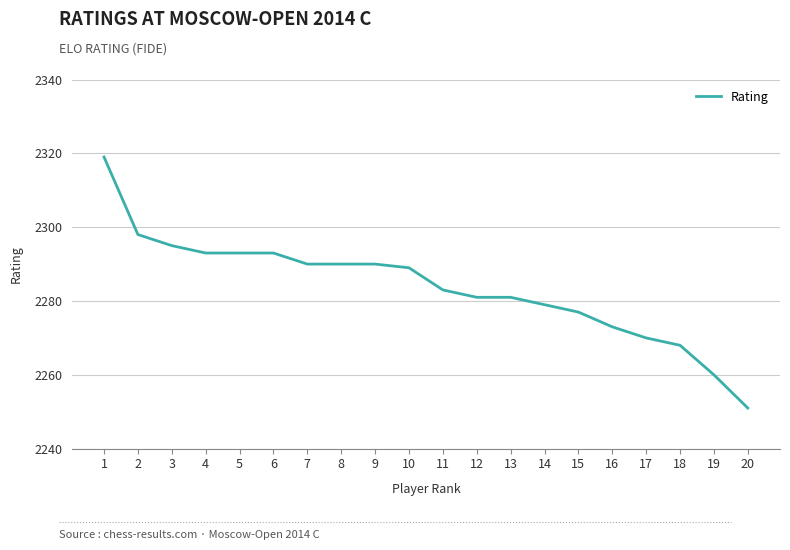

How many values are below 2289?

10